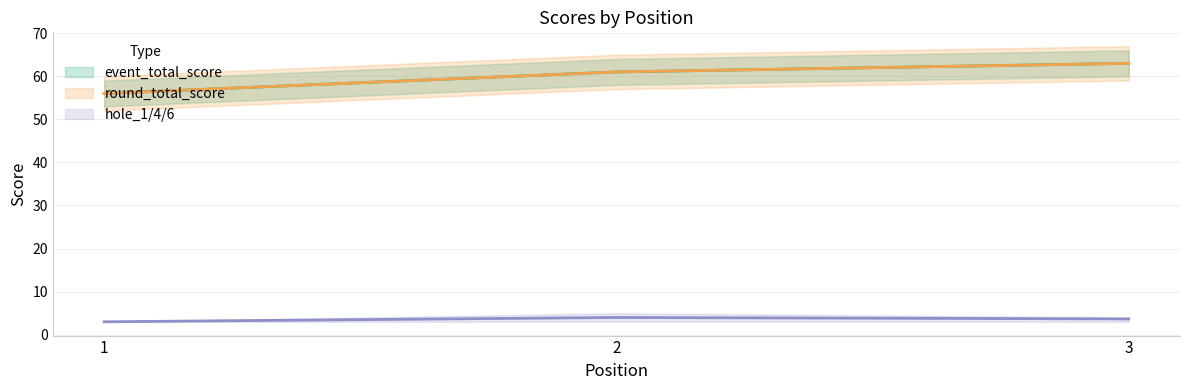

Which category has the lowest value across all series?

1